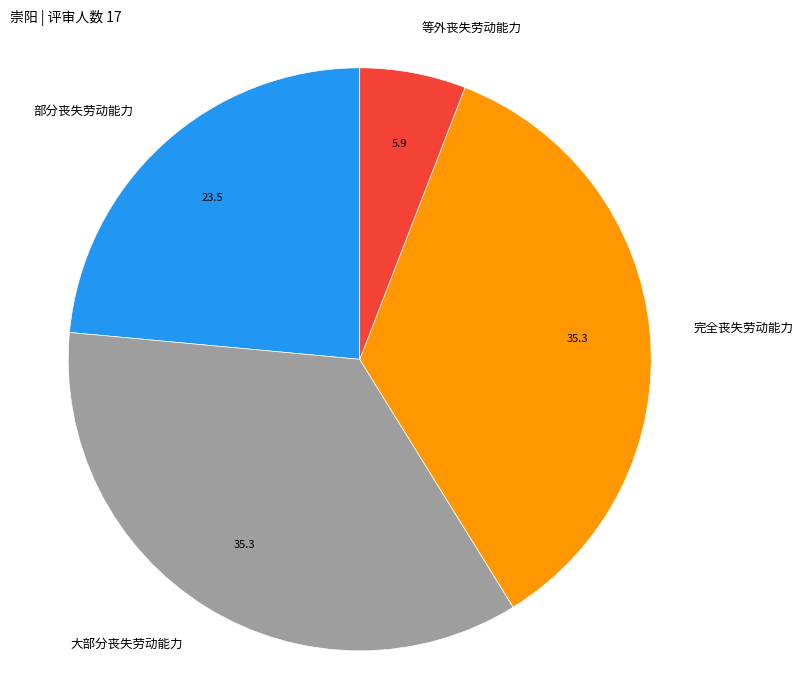

Is there any slice that represents more than half of the pie?

No